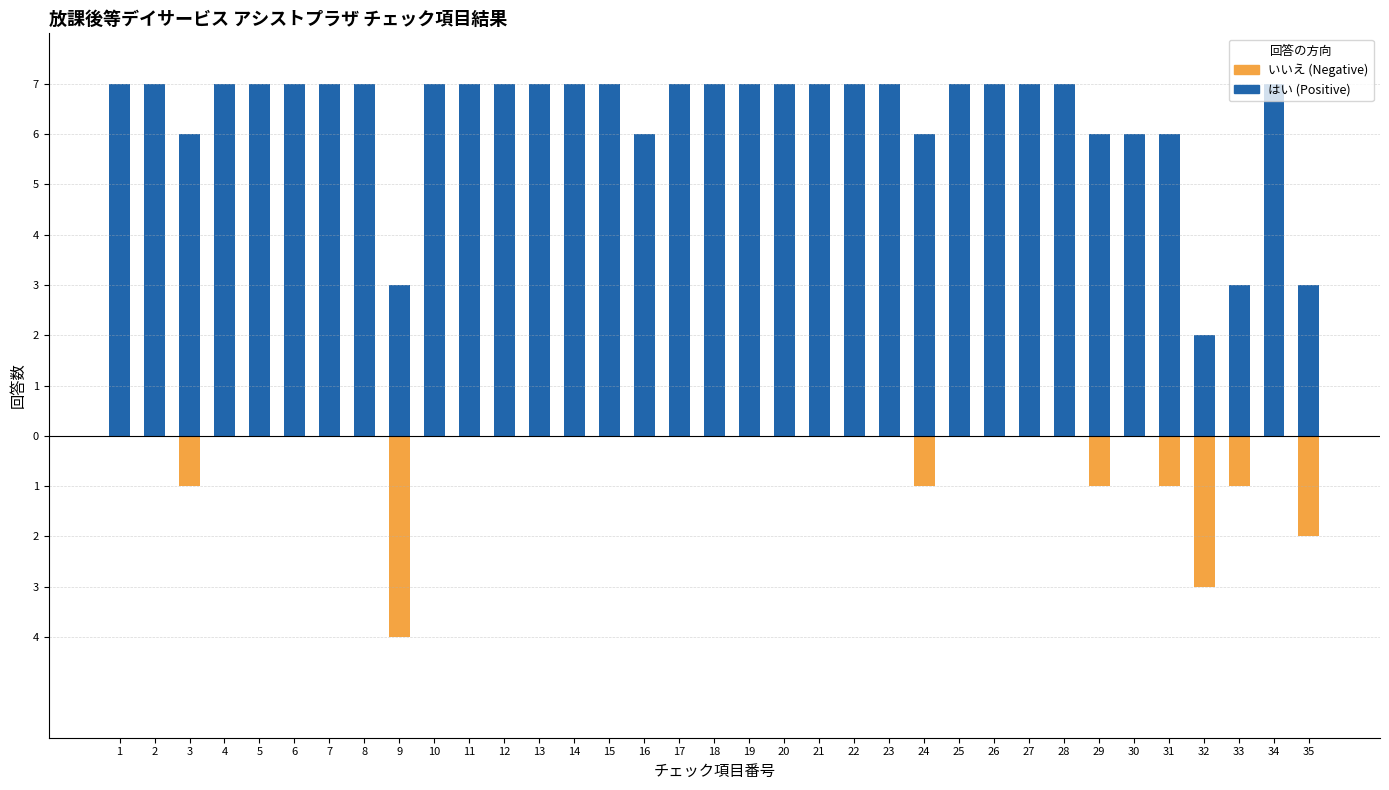

What is the difference between the maximum and minimum values in the いいえ series?

4